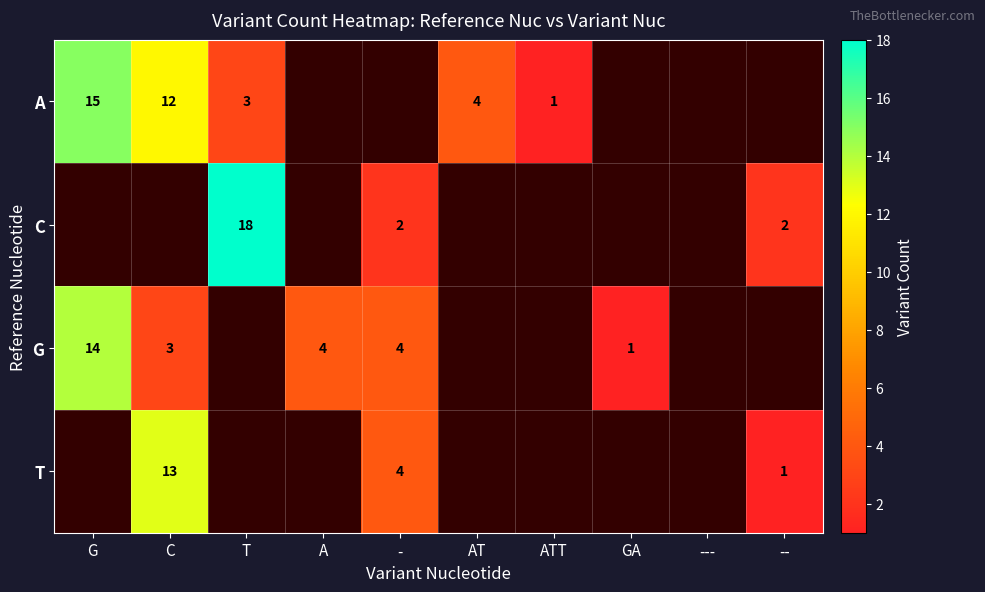

What is the spread (max minus min) of values at G?

1.0